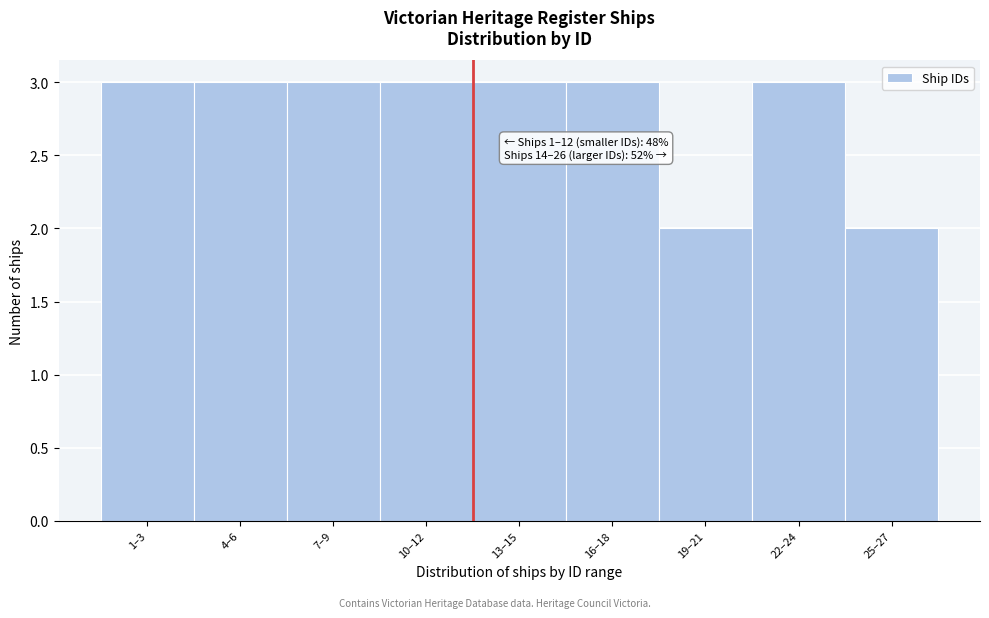

Reading left to right, what are all the values shown in this chart?

1–3=3	4–6=3	7–9=3	10–12=3	13–15=3	16–18=3	19–21=2	22–24=3	25–27=2